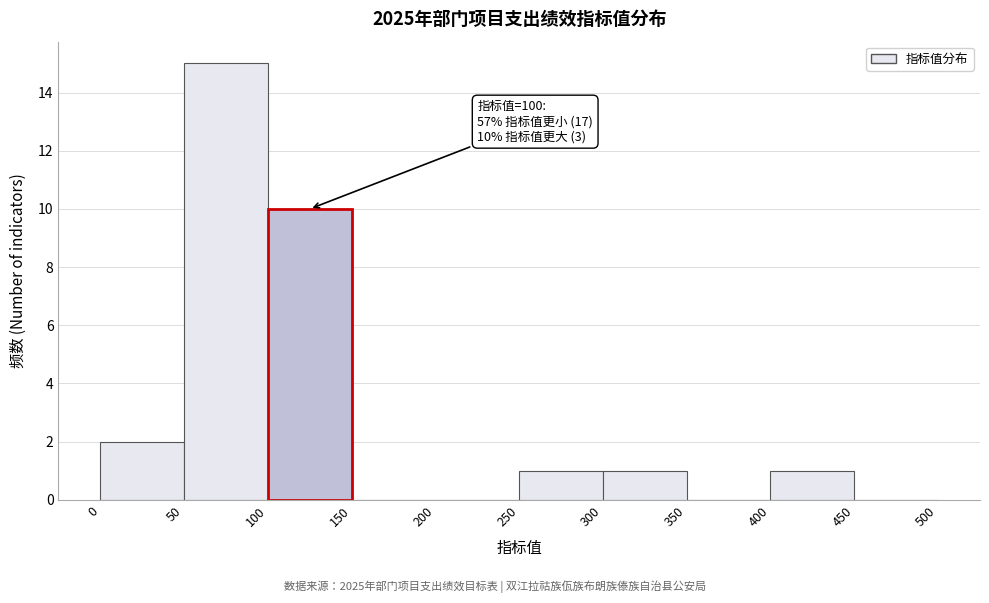

Over which range of the x-axis is the bar tallest?

50 to 100